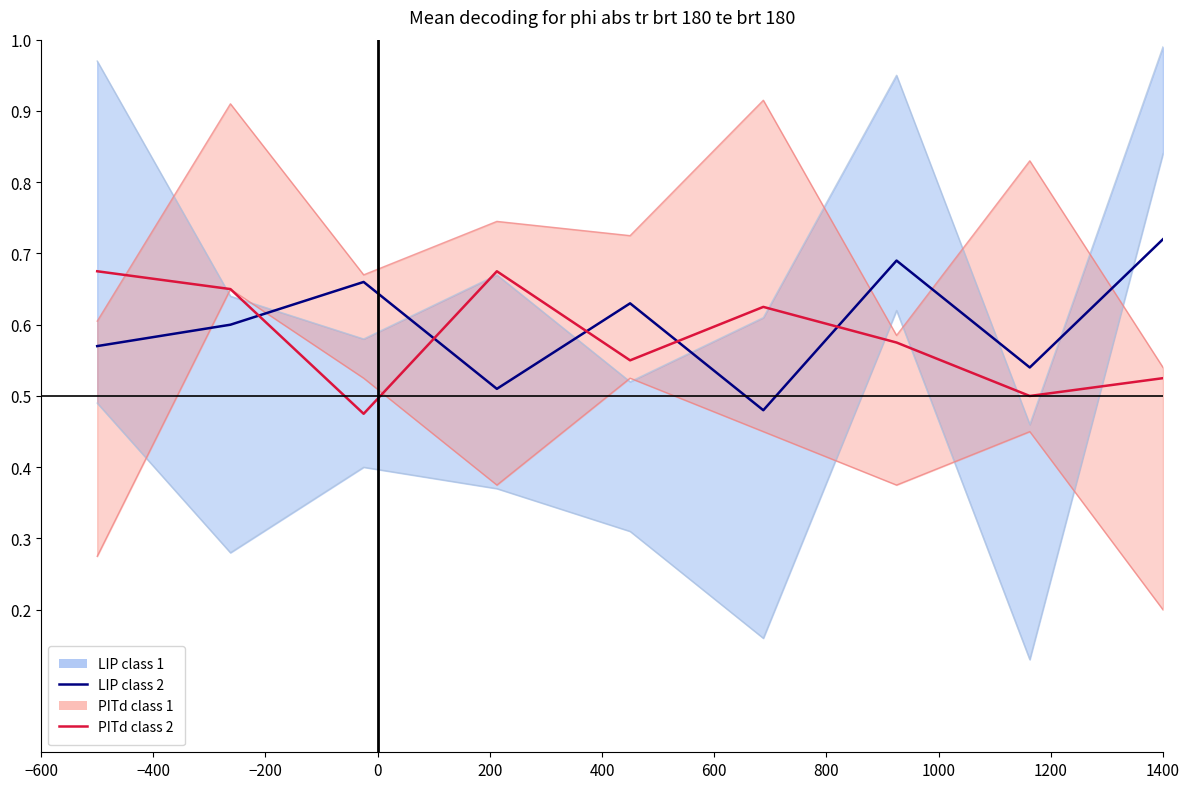

Reading left to right, extract all data points from this chart.

col_5: 1.0	0.6	0.6	0.7	0.5	0.6	1.0	0.5	1.0
col_9: 0.5	0.3	0.4	0.4	0.3	0.2	0.6	0.1	0.8
col_6: 0.6	0.9	0.7	0.7	0.7	0.9	0.6	0.8	0.5
col_2: 0.3	0.7	0.5	0.4	0.5	0.5	0.4	0.5	0.2
LIP class 2: 0.6	0.6	0.7	0.5	0.6	0.5	0.7	0.5	0.7
PITd class 2: 0.7	0.7	0.5	0.7	0.6	0.6	0.6	0.5	0.5